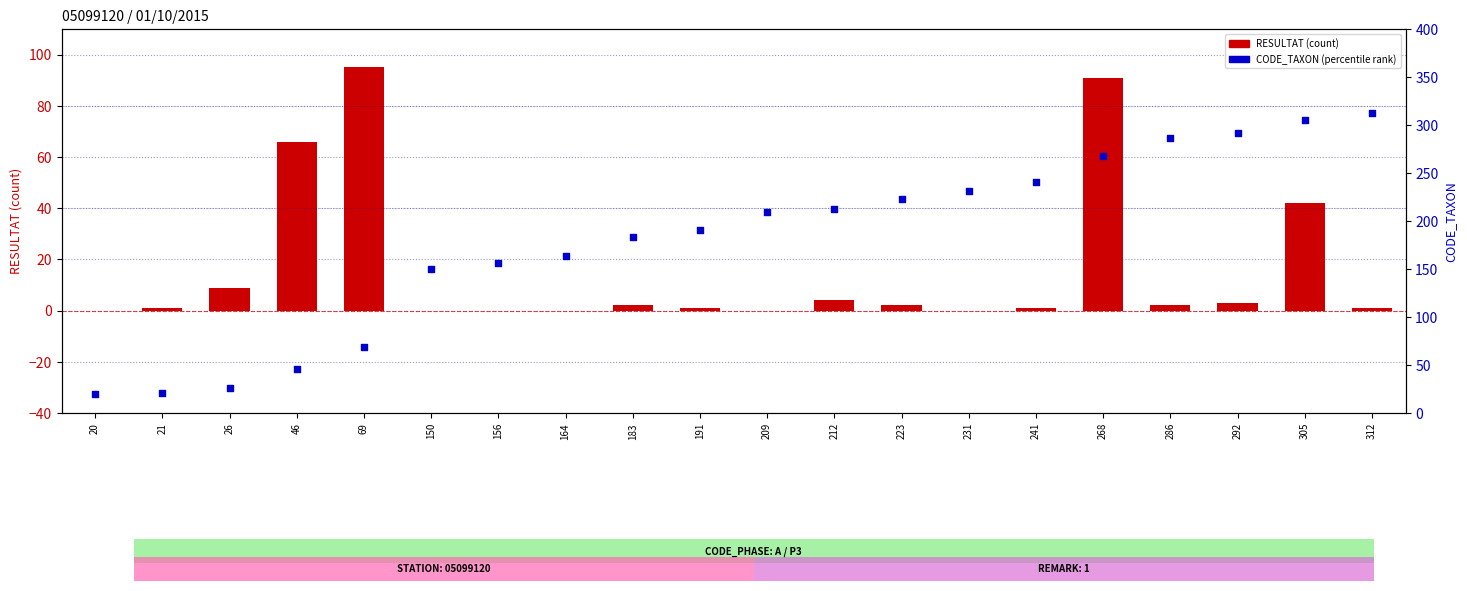

What is the total value across all series at 312?

313